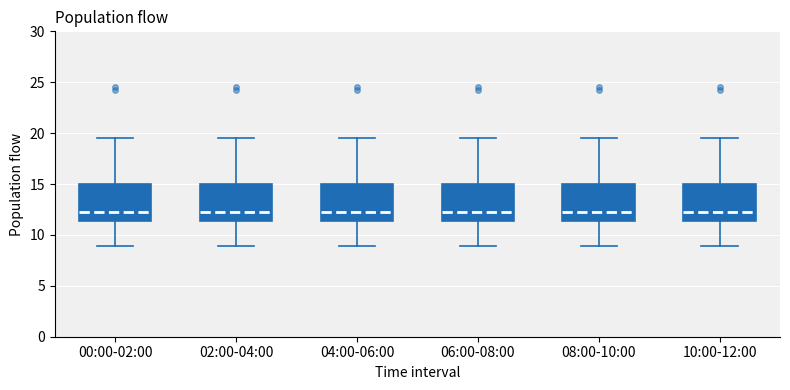

Reading left to right, transcribe this box plot: for each box, give where its median line is, the range the box spans, and where its two whiskers end, as read against the y-axis. The values are not printed on the chart, so give them approximately, as read against the axis.

00:00-02:00: median 12.5, box 11.5 to 15.0, whiskers 9.0 to 19.5
02:00-04:00: median 12.5, box 11.5 to 15.0, whiskers 9.0 to 19.5
04:00-06:00: median 12.5, box 11.5 to 15.0, whiskers 9.0 to 19.5
06:00-08:00: median 12.5, box 11.5 to 15.0, whiskers 9.0 to 19.5
08:00-10:00: median 12.5, box 11.5 to 15.0, whiskers 9.0 to 19.5
10:00-12:00: median 12.5, box 11.5 to 15.0, whiskers 9.0 to 19.5